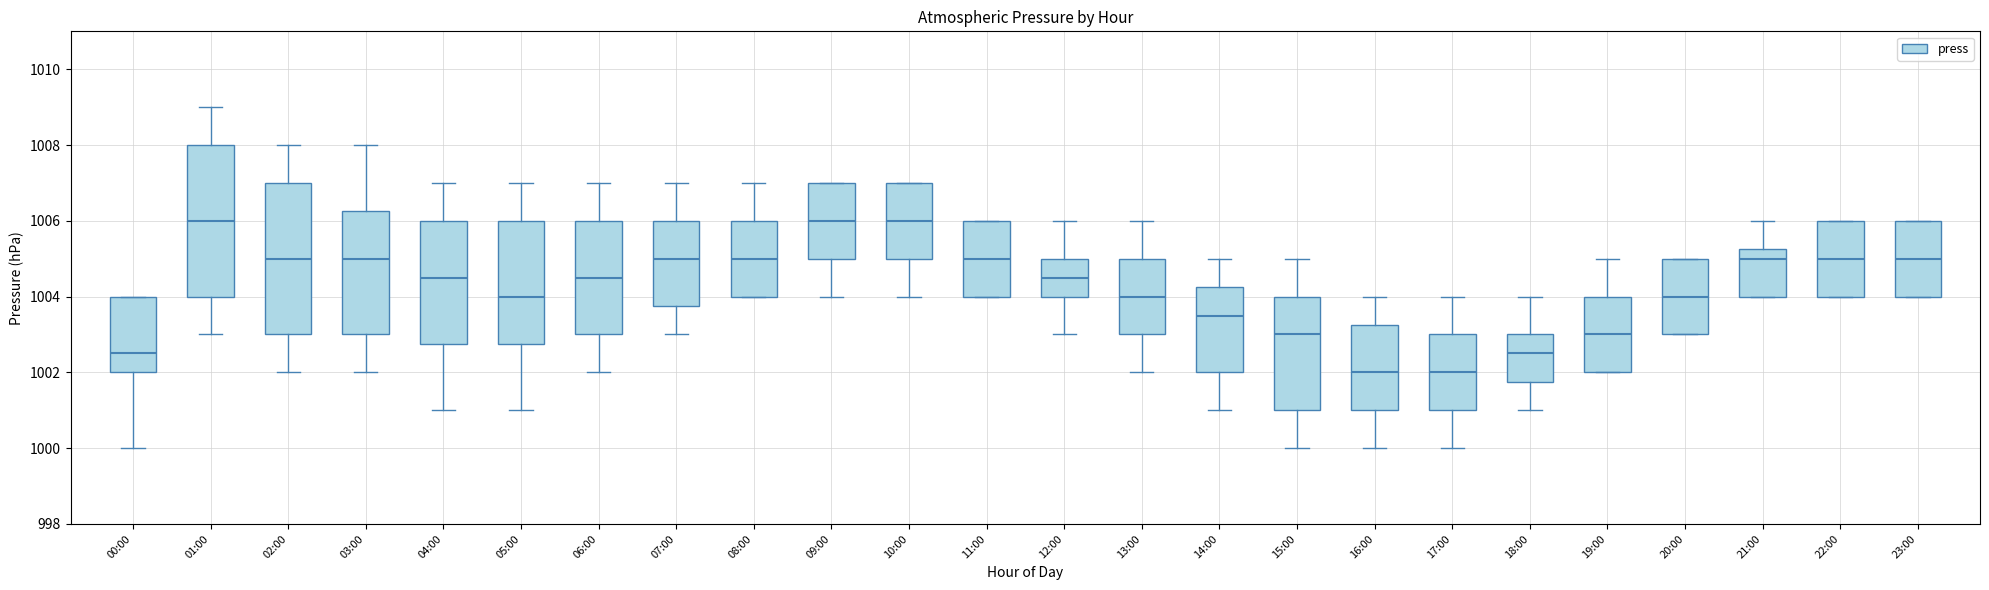

Reading left to right, read every box against the y-axis: the position of its median line, the range the box covers, and the ends of its whiskers. The values are not printed on the chart, so give them approximately, as read against the axis.

00:00: median 1002.6, box 1002.0 to 1004.0, whiskers 1000.0 to 1004.0
01:00: median 1006.0, box 1004.0 to 1008.0, whiskers 1003.0 to 1009.0
02:00: median 1005.0, box 1003.0 to 1007.0, whiskers 1002.0 to 1008.0
03:00: median 1005.0, box 1003.0 to 1006.2, whiskers 1002.0 to 1008.0
04:00: median 1004.6, box 1002.8 to 1006.0, whiskers 1001.0 to 1007.0
05:00: median 1004.0, box 1002.8 to 1006.0, whiskers 1001.0 to 1007.0
06:00: median 1004.6, box 1003.0 to 1006.0, whiskers 1002.0 to 1007.0
07:00: median 1005.0, box 1003.8 to 1006.0, whiskers 1003.0 to 1007.0
08:00: median 1005.0, box 1004.0 to 1006.0, whiskers 1004.0 to 1007.0
09:00: median 1006.0, box 1005.0 to 1007.0, whiskers 1004.0 to 1007.0
10:00: median 1006.0, box 1005.0 to 1007.0, whiskers 1004.0 to 1007.0
11:00: median 1005.0, box 1004.0 to 1006.0, whiskers 1004.0 to 1006.0
12:00: median 1004.6, box 1004.0 to 1005.0, whiskers 1003.0 to 1006.0
13:00: median 1004.0, box 1003.0 to 1005.0, whiskers 1002.0 to 1006.0
14:00: median 1003.6, box 1002.0 to 1004.2, whiskers 1001.0 to 1005.0
15:00: median 1003.0, box 1001.0 to 1004.0, whiskers 1000.0 to 1005.0
16:00: median 1002.0, box 1001.0 to 1003.2, whiskers 1000.0 to 1004.0
17:00: median 1002.0, box 1001.0 to 1003.0, whiskers 1000.0 to 1004.0
18:00: median 1002.6, box 1001.8 to 1003.0, whiskers 1001.0 to 1004.0
19:00: median 1003.0, box 1002.0 to 1004.0, whiskers 1002.0 to 1005.0
20:00: median 1004.0, box 1003.0 to 1005.0, whiskers 1003.0 to 1005.0
21:00: median 1005.0, box 1004.0 to 1005.2, whiskers 1004.0 to 1006.0
22:00: median 1005.0, box 1004.0 to 1006.0, whiskers 1004.0 to 1006.0
23:00: median 1005.0, box 1004.0 to 1006.0, whiskers 1004.0 to 1006.0